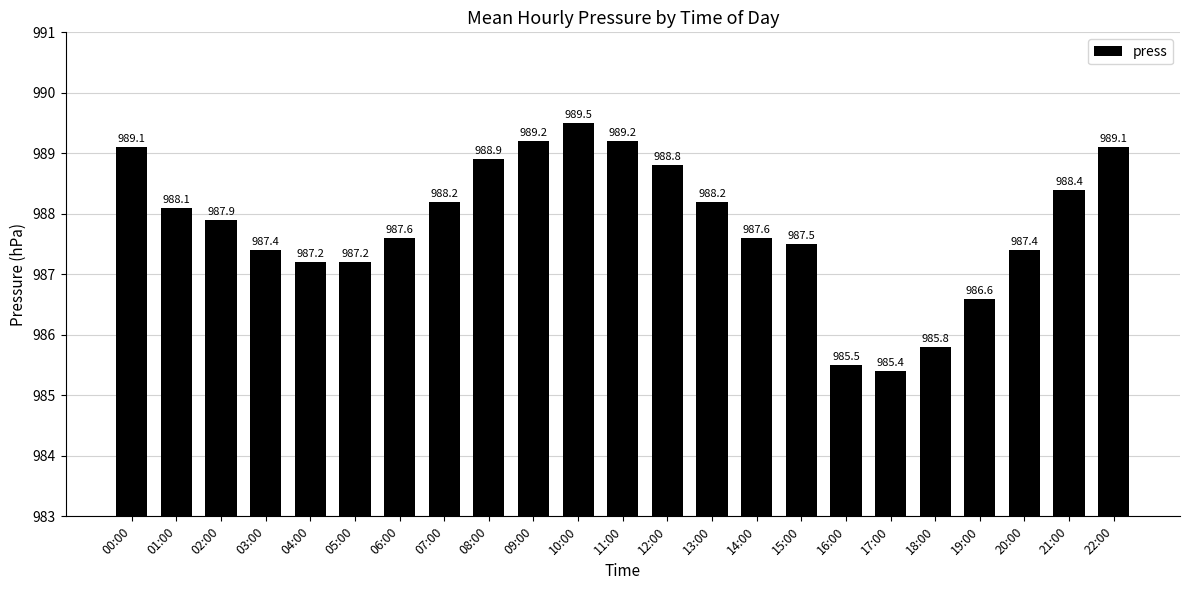

Count the number of categories in the chart.

23